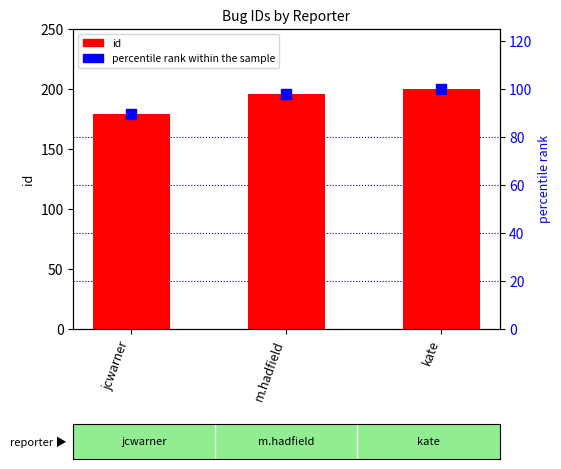

What is the total value across all series at kate?

300.0